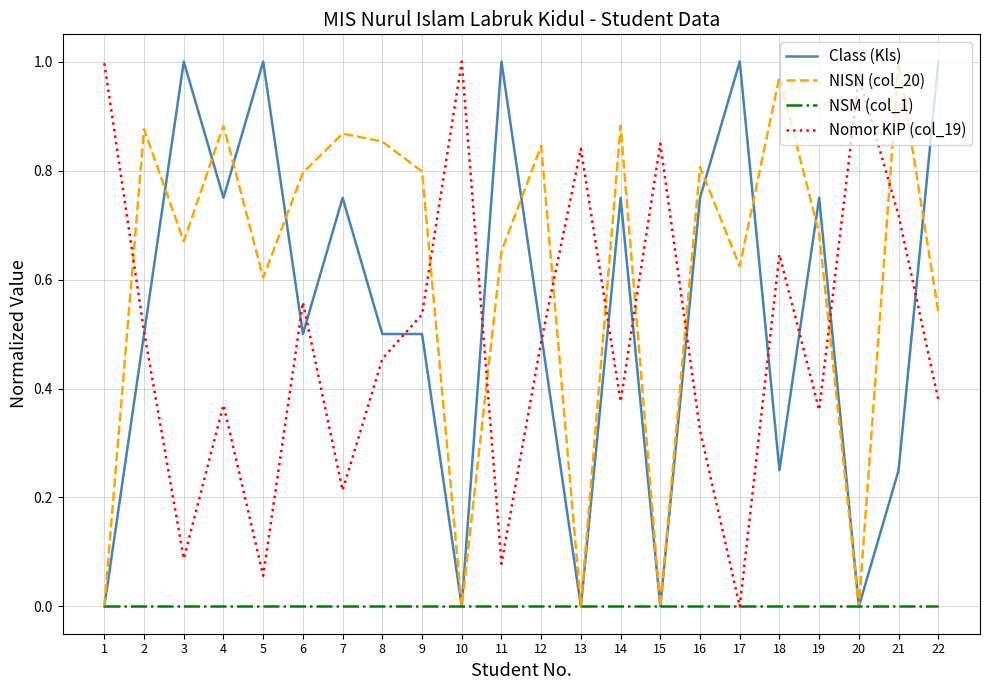

Which series changed the most between 4 and 12?

Class (Kls)